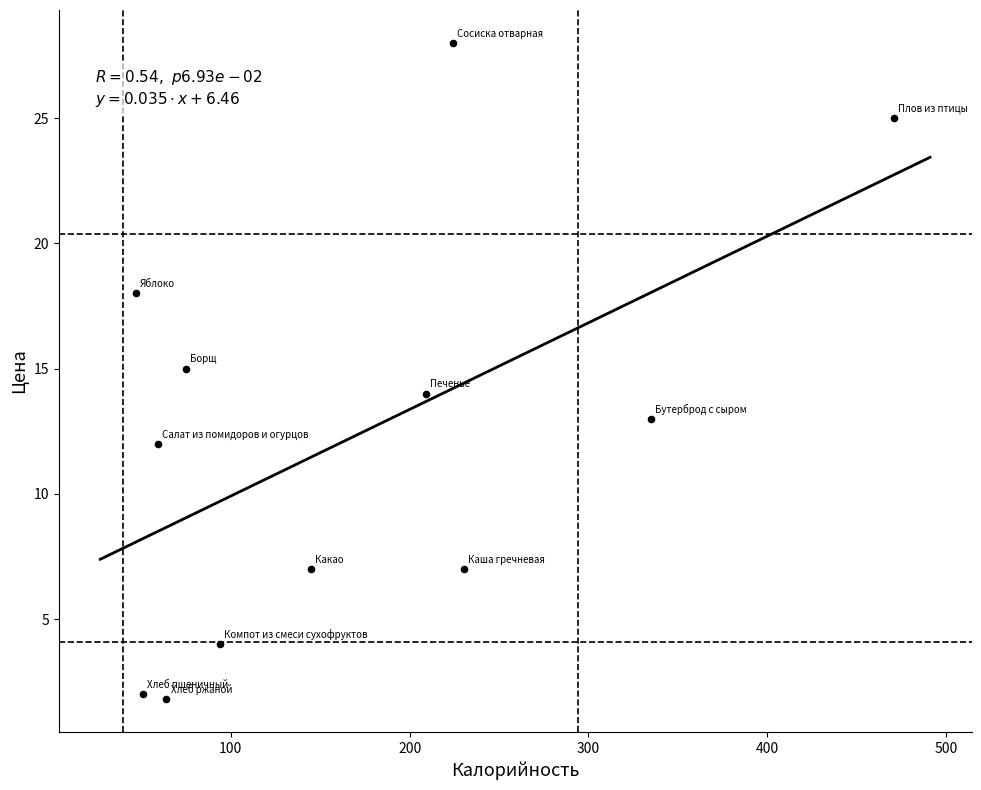

What is the range of Y values (max minus min)?

26.2